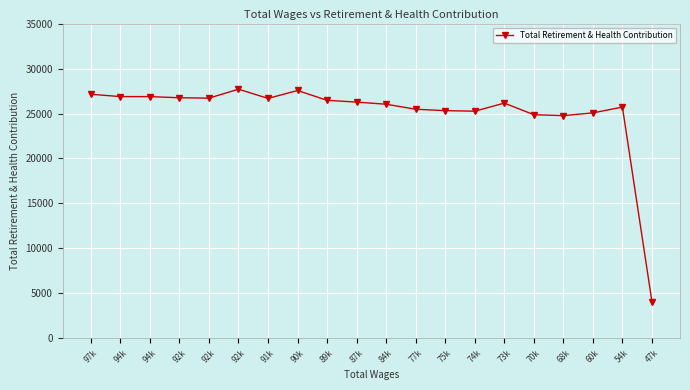

Does the chart display data point markers on the line(s)?

Yes